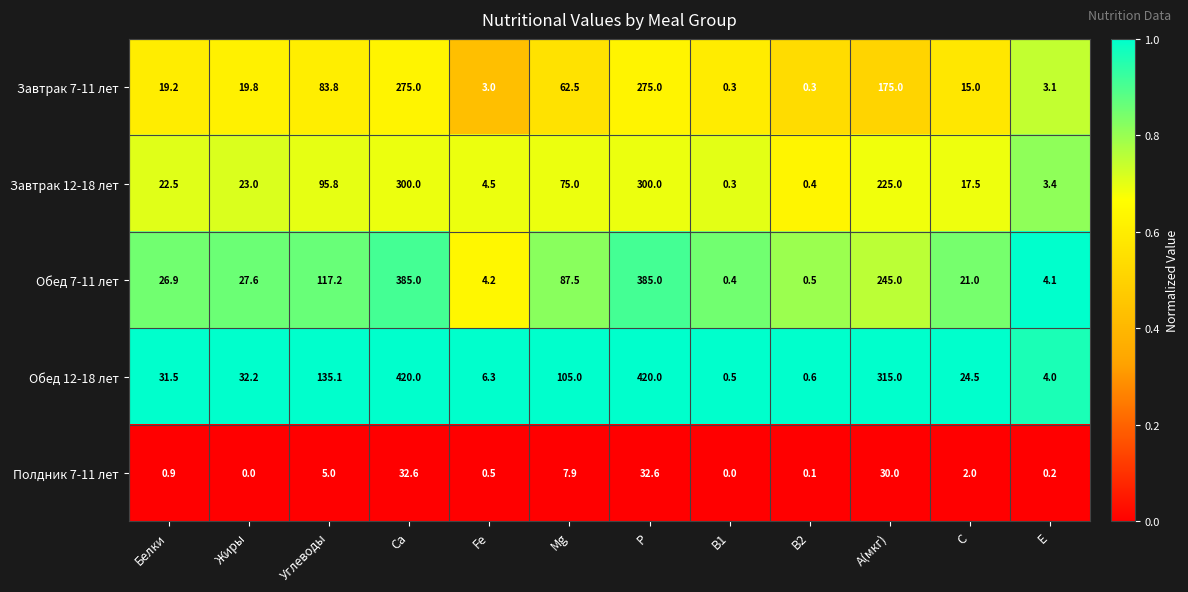

What is the total value across all series at C?

80.0